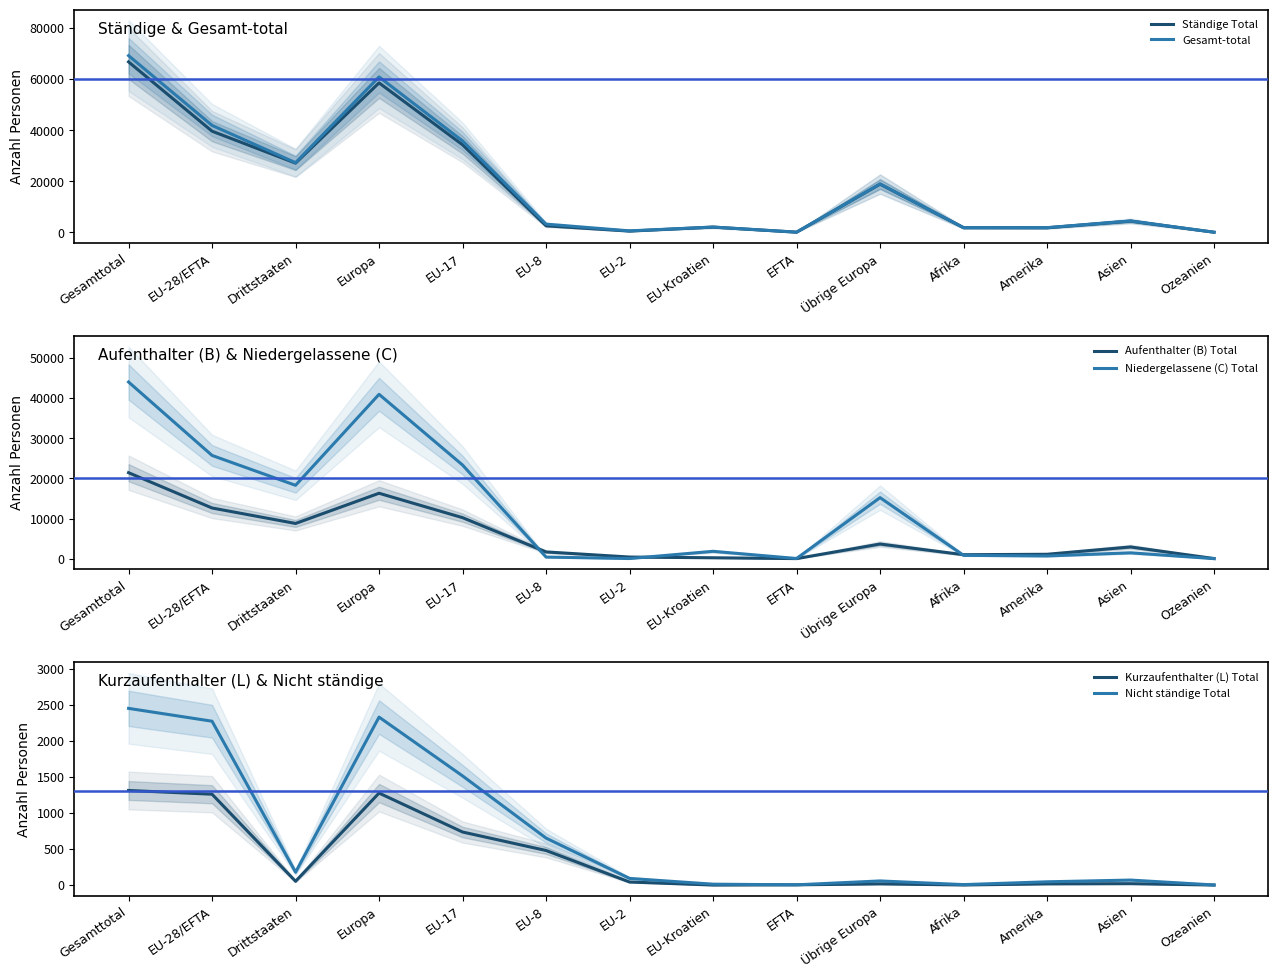

Where does the Gesamt-total series first go above 4504?

Gesamttotal